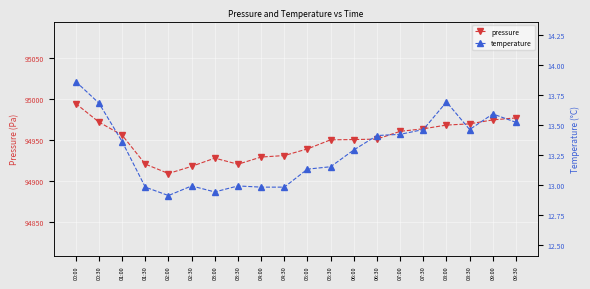

What is the approximate value of temperature at 05:30?

13.2